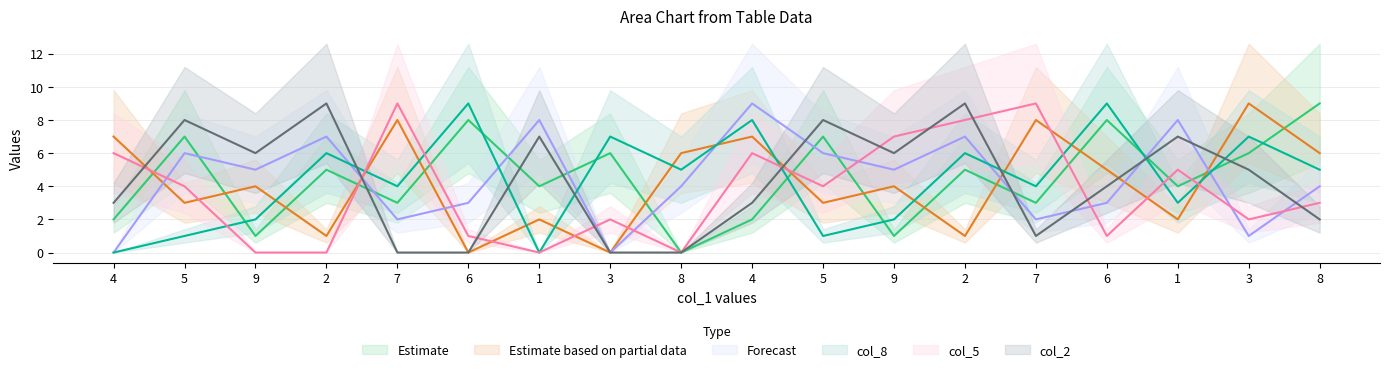

How many lines are shown in the chart?

6